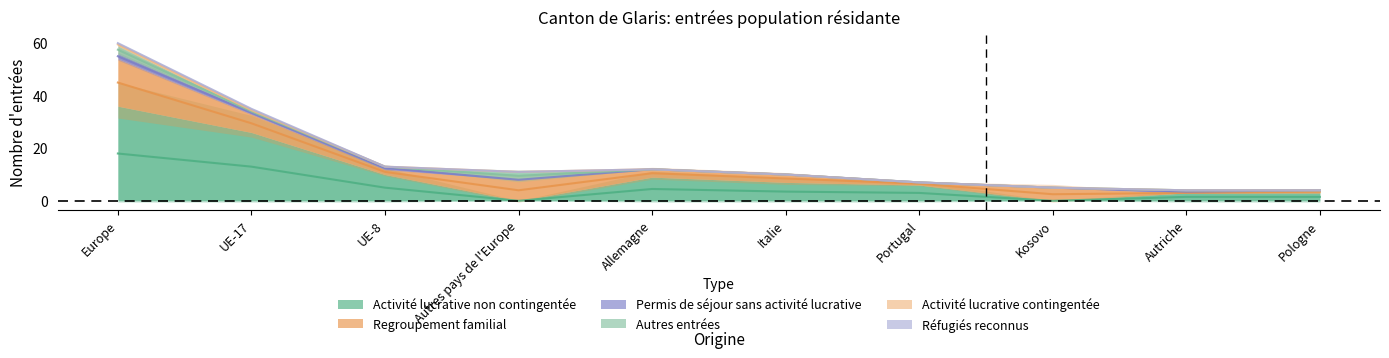

The value of Regroupement familial at UE-8 is 2. True or false?

True